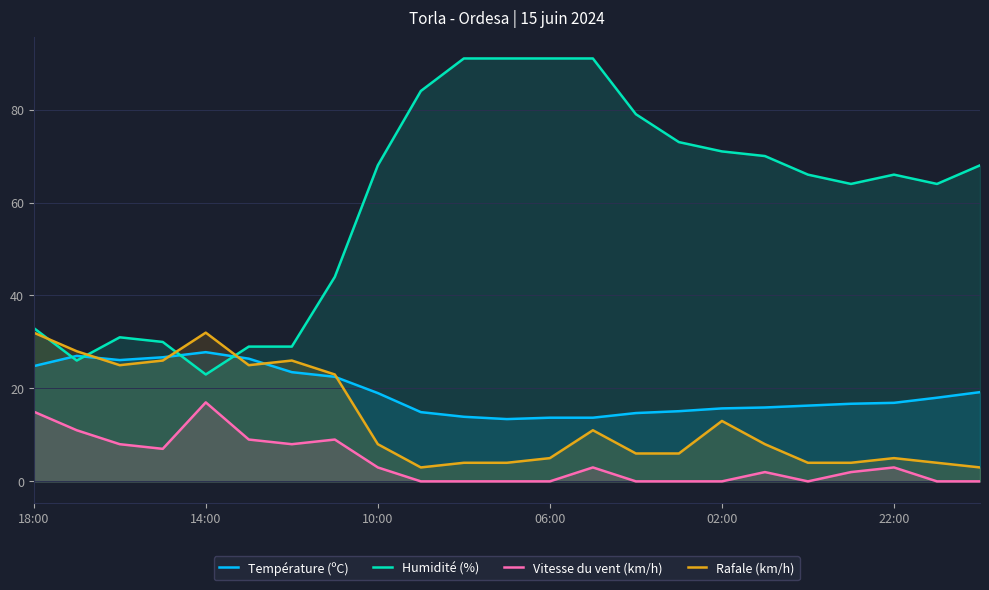

What is the lowest value of the Température (ºC) series?

13.4